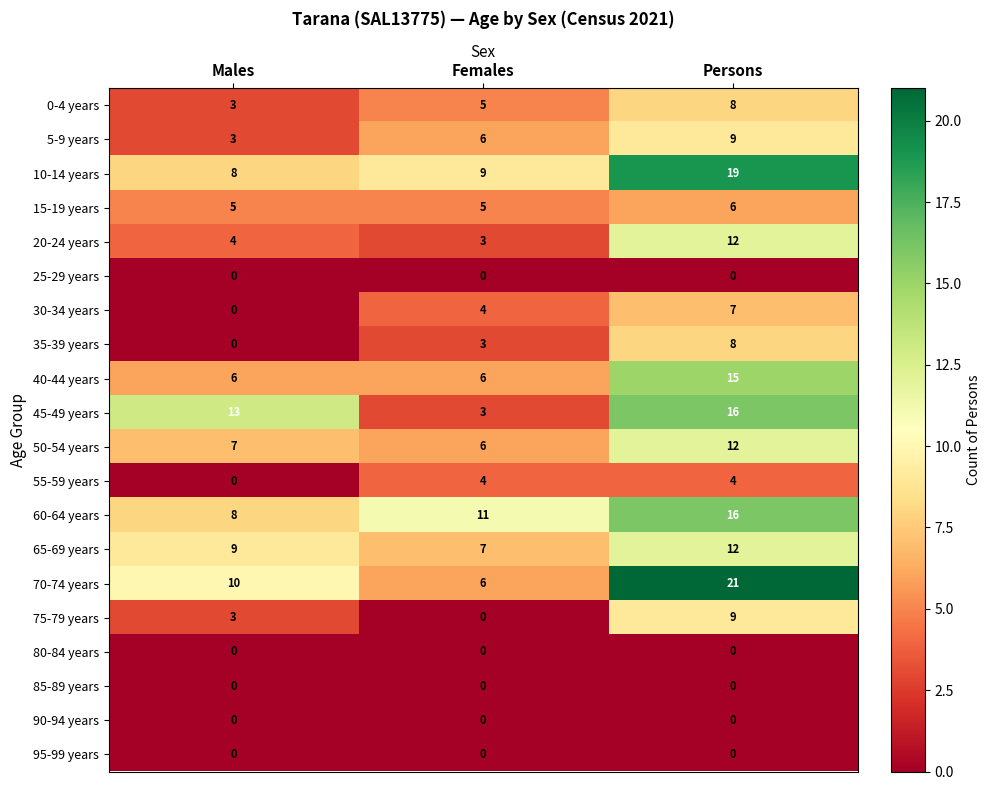

What is the highest value of the 15-19 years series?

6